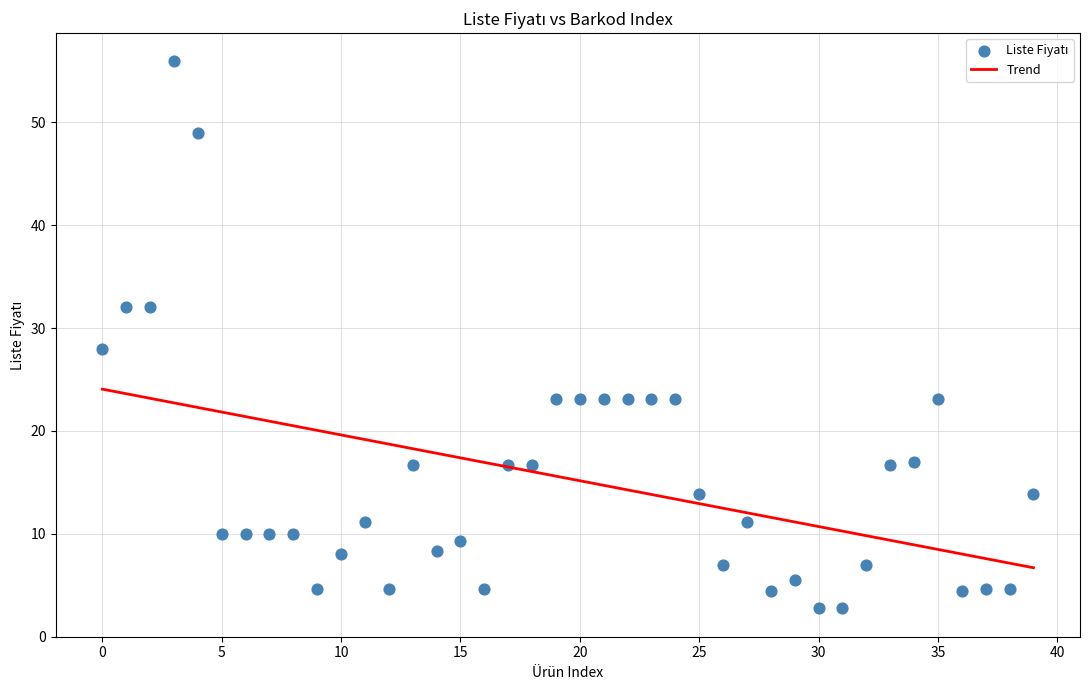

What Y value in the scatter plot is closest to 29?

28.0